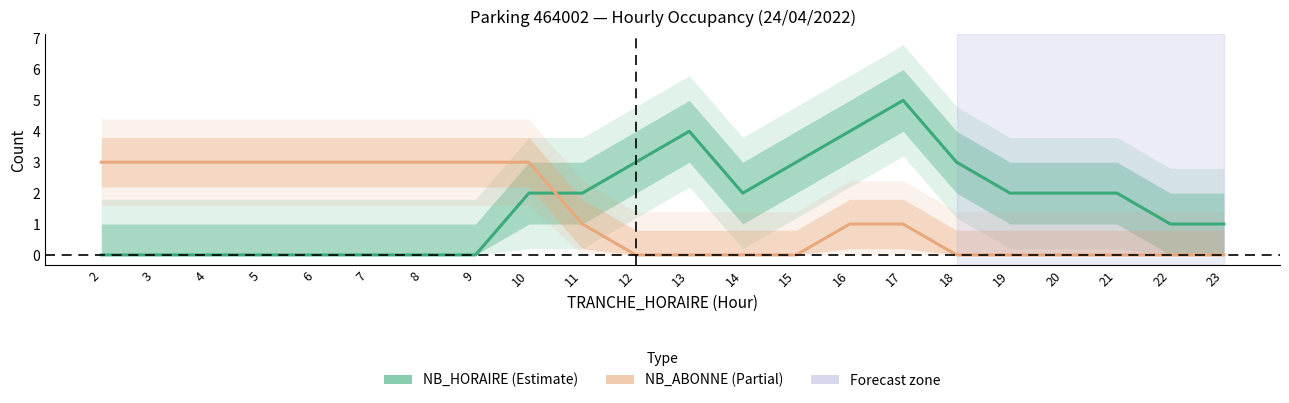

Which has a higher value, 4 or 15?

15